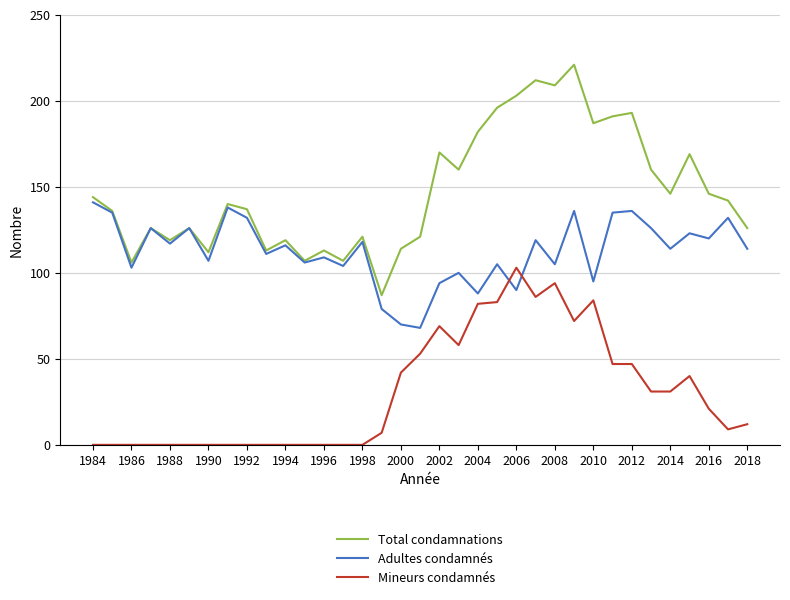

How many intersections are there between Adultes condamnés and Mineurs condamnés?

2